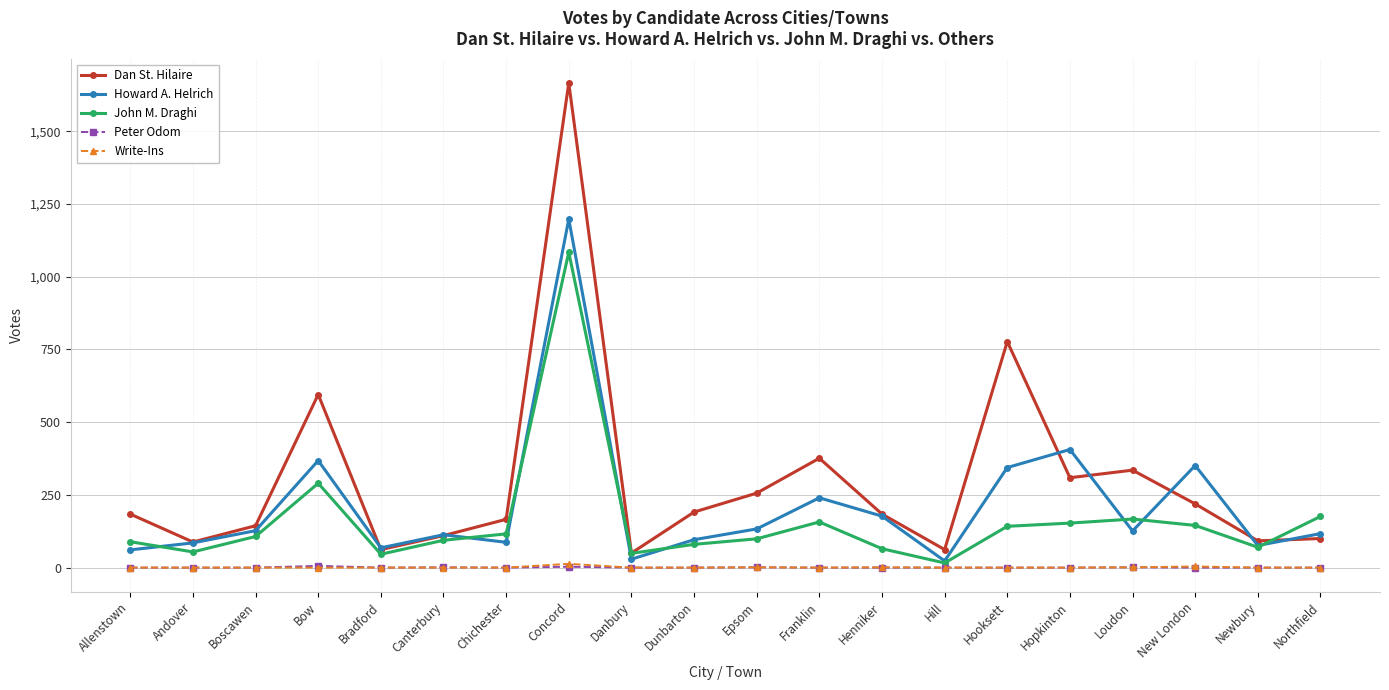

At which label does John M. Draghi reach its peak?

Concord